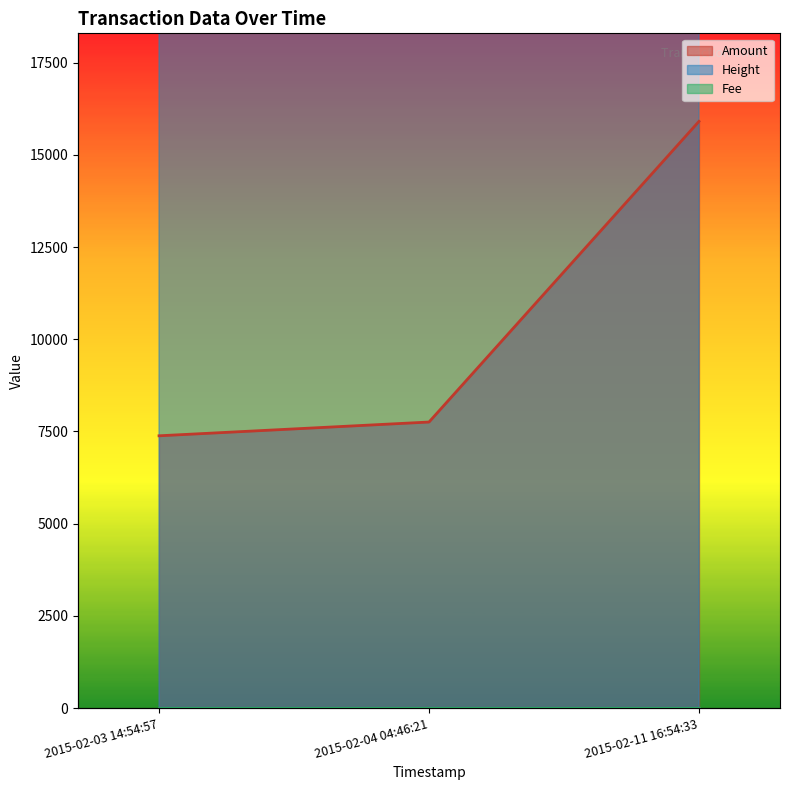

Between 2015-02-03 14:54:57 and 2015-02-04 04:46:21, which series saw the biggest shift?

Height